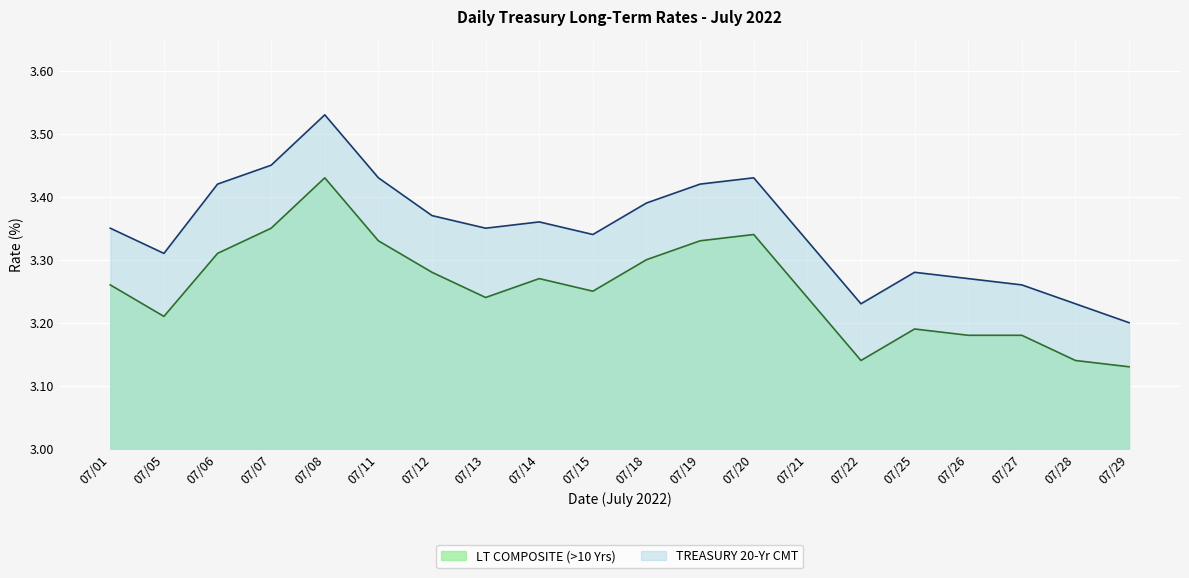

How many series are shown in this chart?

2